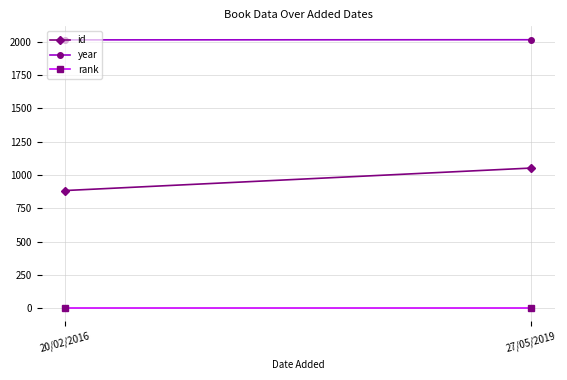

The id series shows 883 at 20/02/2016. True or false?

True